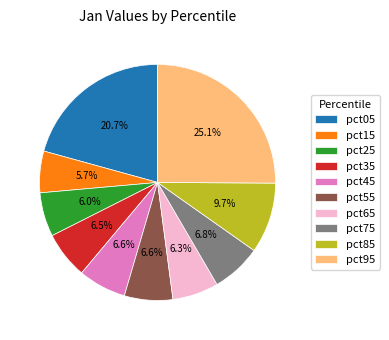

Is pct25 the majority of the pie?

No